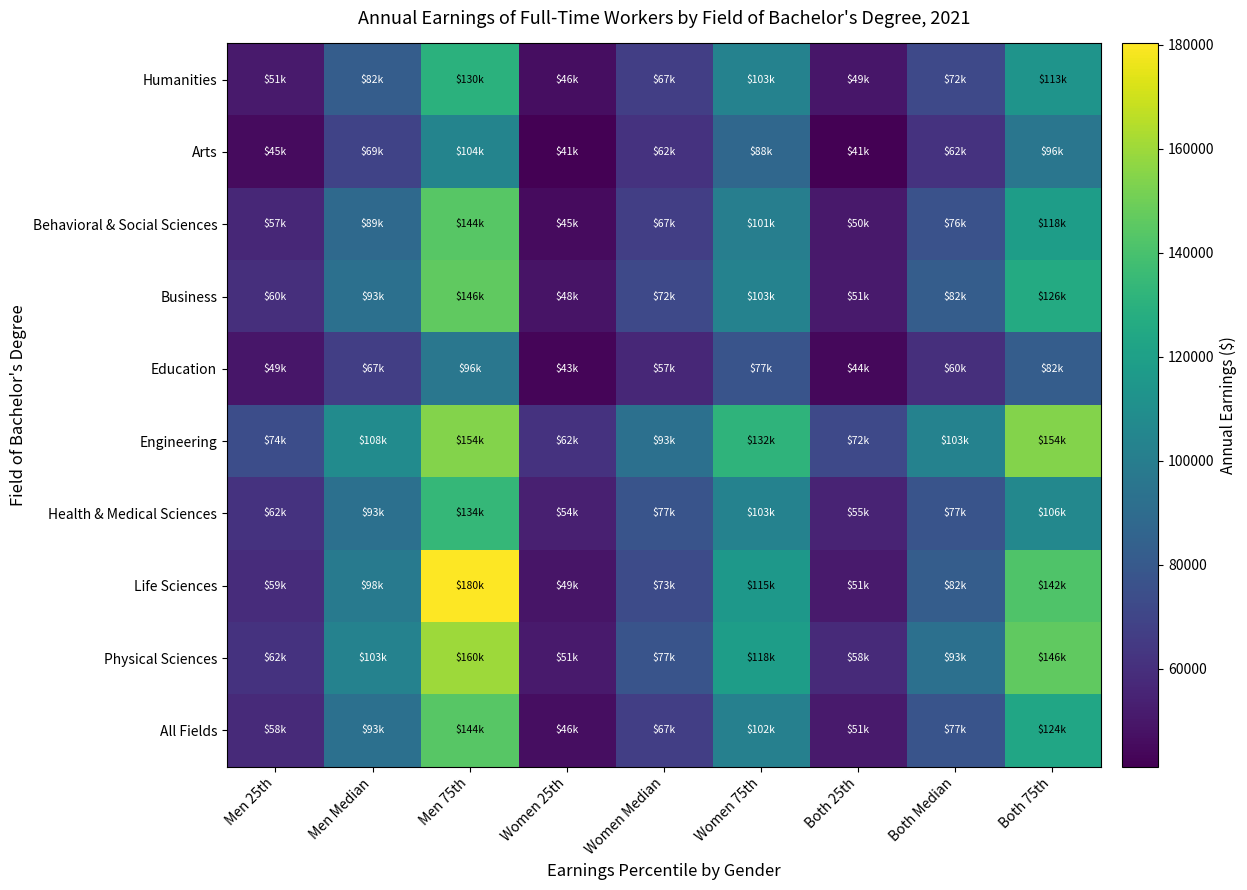

Which series has the largest total across all categories?

Engineering